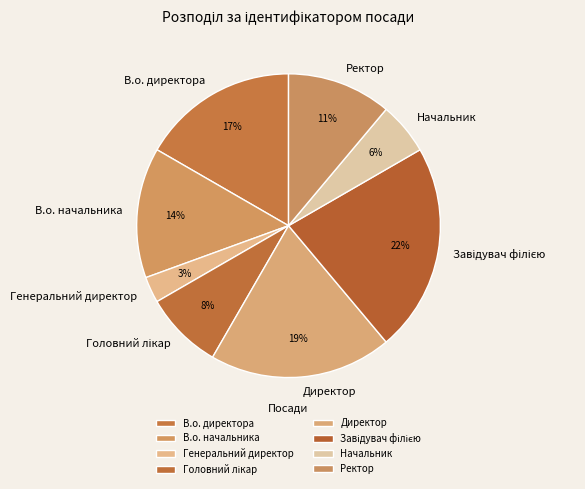

Is Директор the majority of the pie?

No